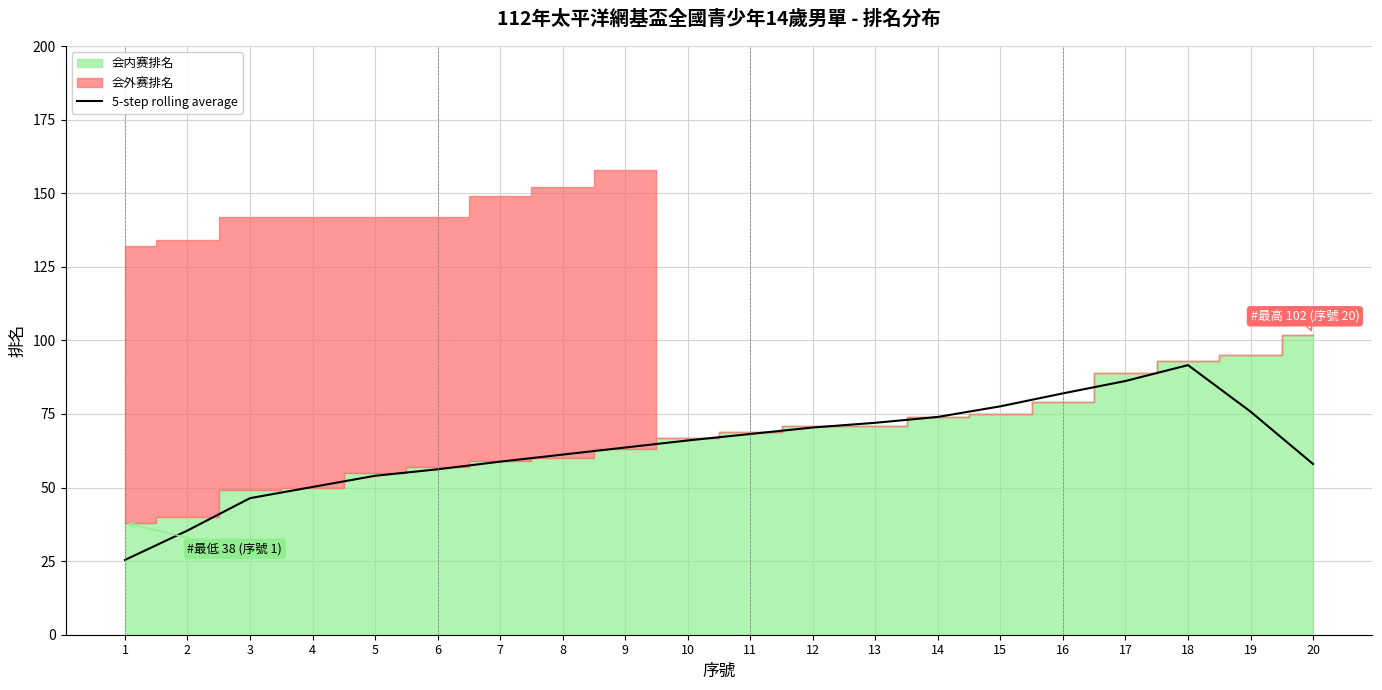

At which category does the data reach its first local peak?

18